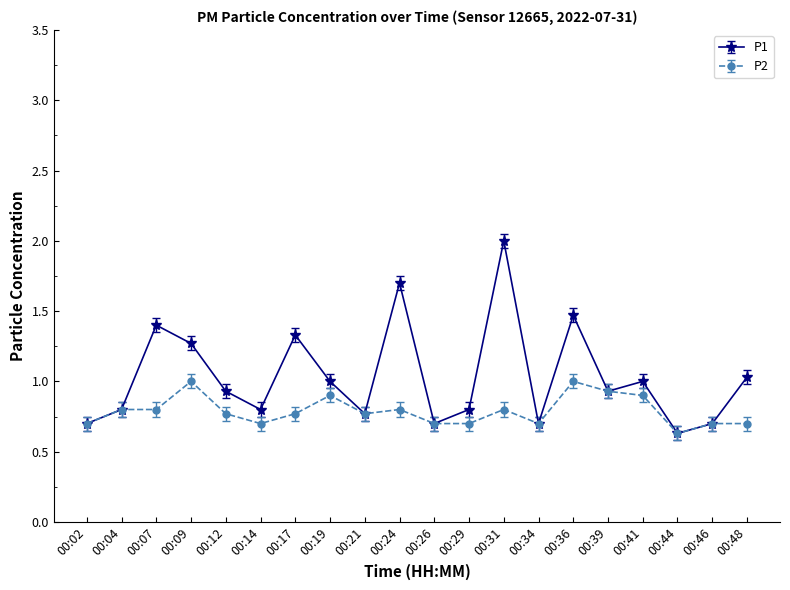

Is it true that P2 equals 0.5 at 00:31?

False